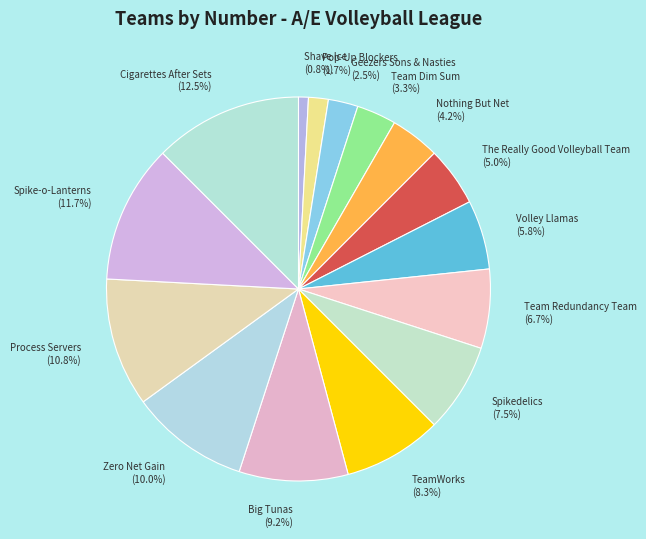

Rank the categories by value from lowest to highest.

Shave Ice, Pop-Up Blockers, Geezers Sons & Nasties, Team Dim Sum, Nothing But Net, The Really Good Volleyball Team, Volley Llamas, Team Redundancy Team, Spikedelics, TeamWorks, Big Tunas, Zero Net Gain, Process Servers, Spike-o-Lanterns, Cigarettes After Sets